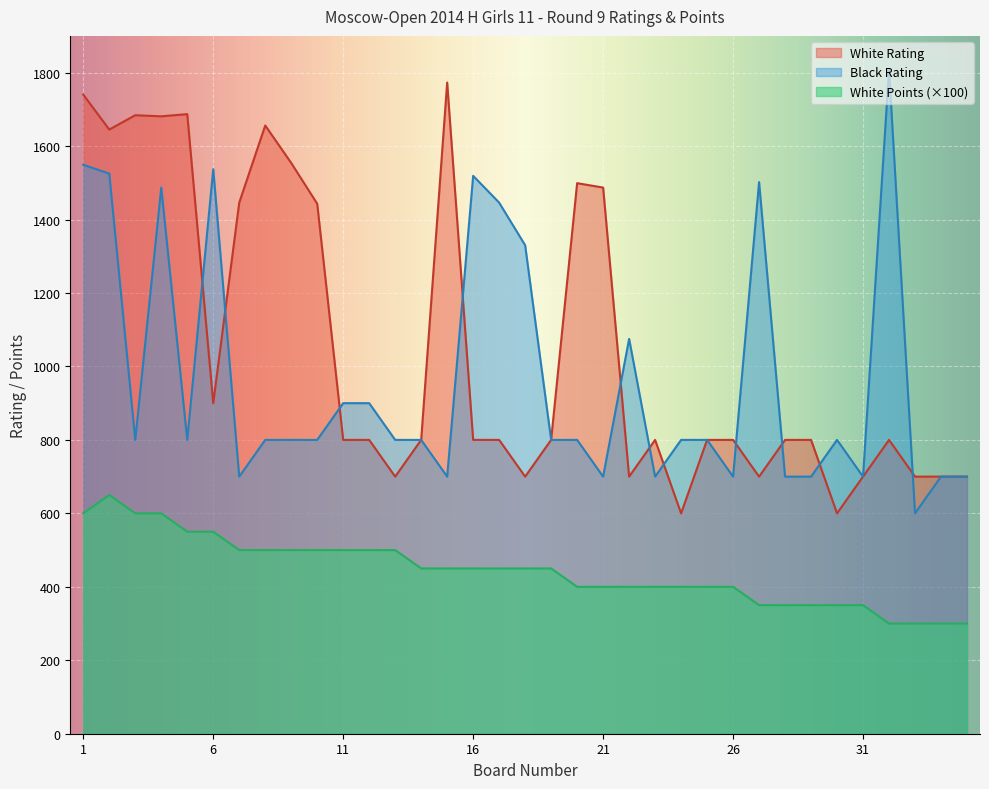

True or false: White Points and White Rating intersect in this chart.

False